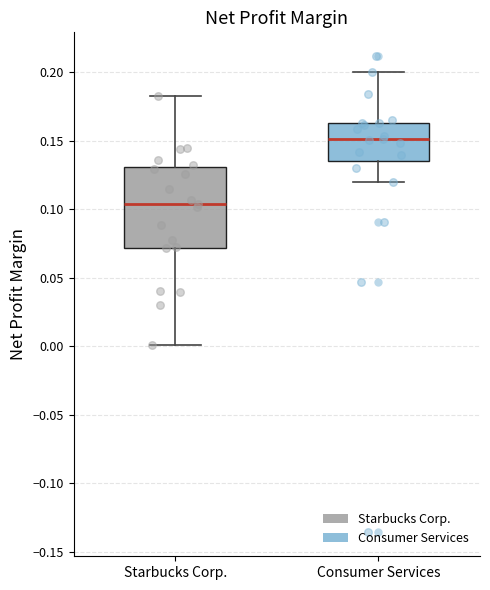

Which box is the tallest, from its lower edge to its upper edge?

Starbucks Corp.